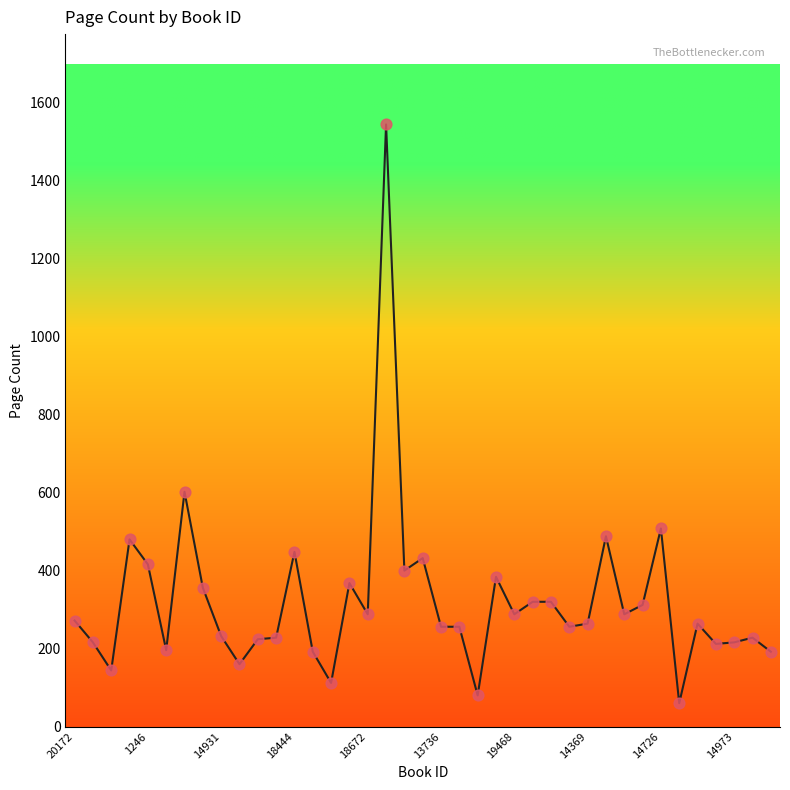

What is the range of Y values (max minus min)?

1484